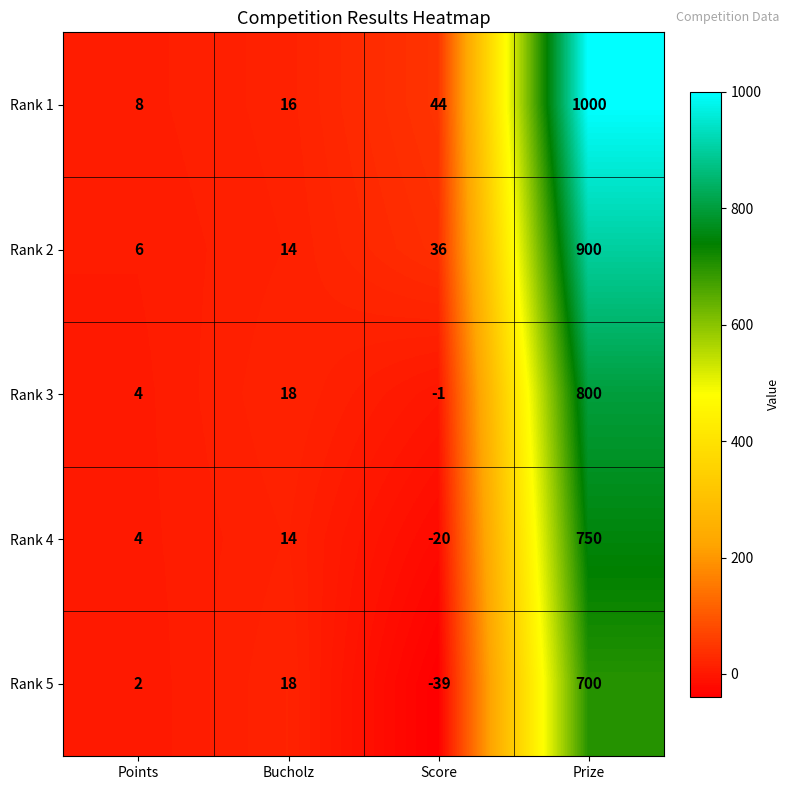

At which label is Rank 5 closest to 330?

Bucholz